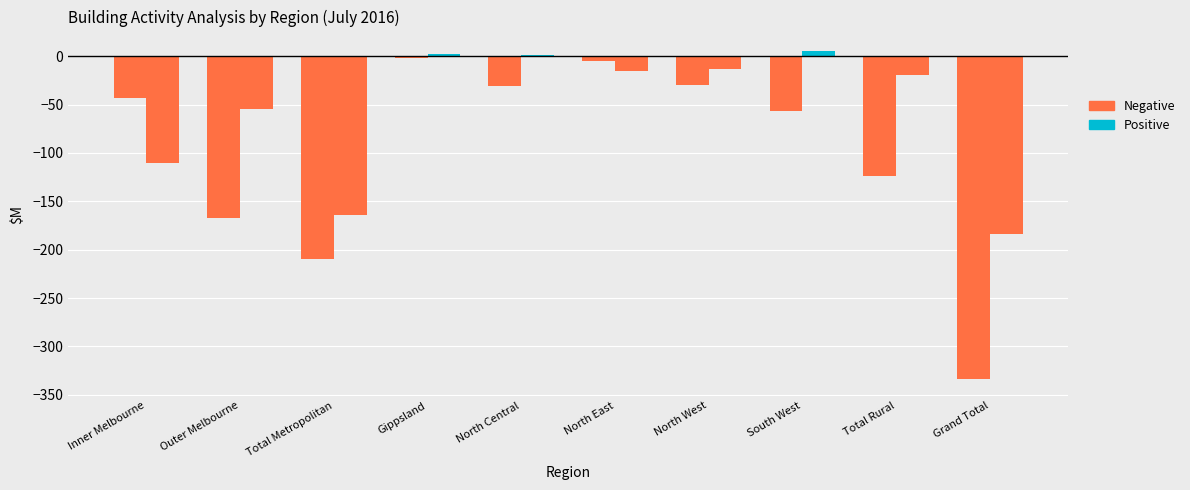

How many groups of bars are there?

10